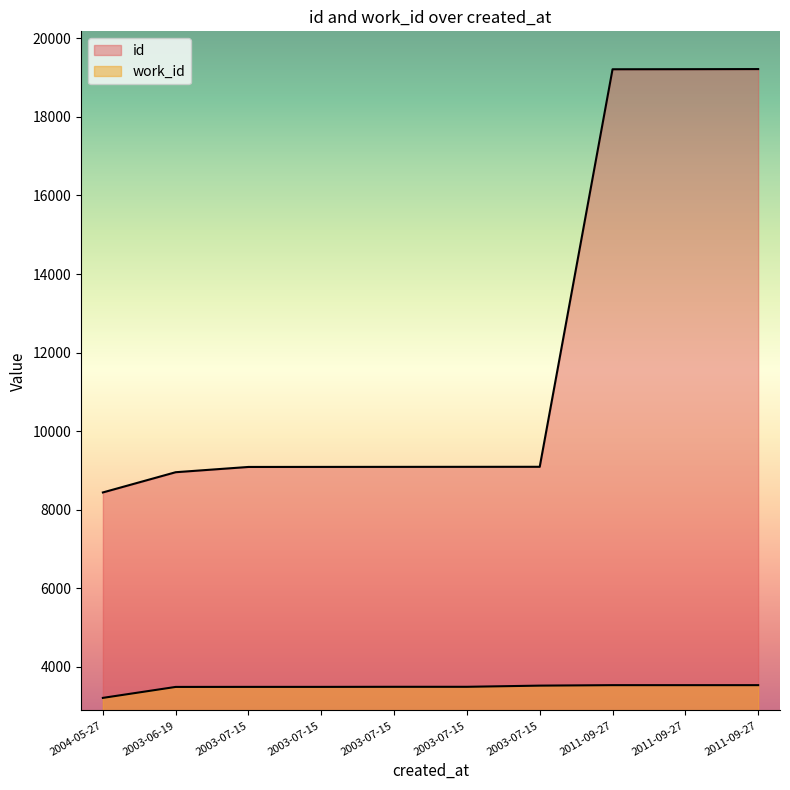

What is the lowest value of the work_id series?

3211